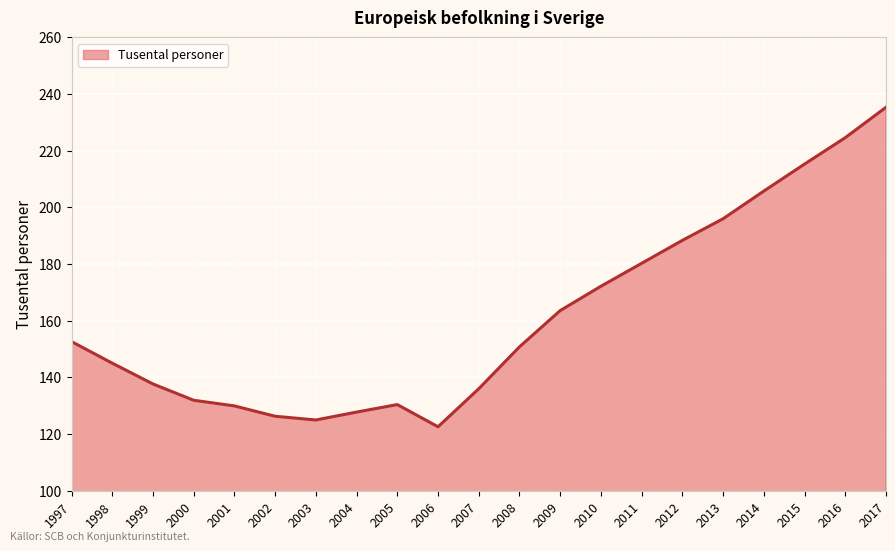

What is the ratio of the value at 2017 to the value at 2006?

1.9